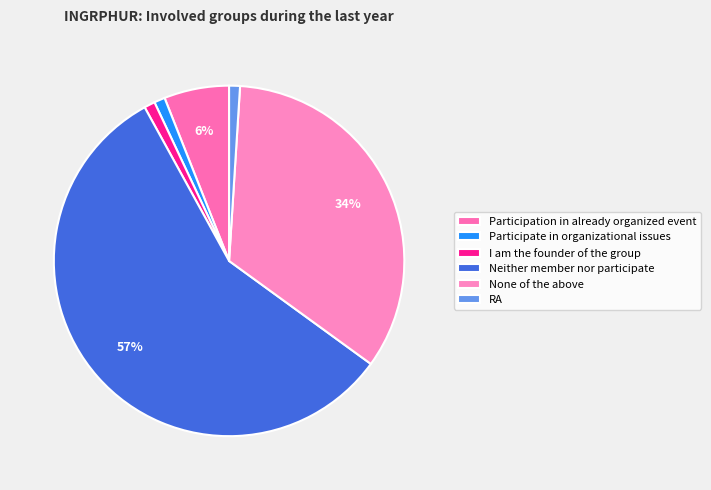

To the nearest percent, what is the combined percentage of None of the above and Participate in organizational issues?

35%